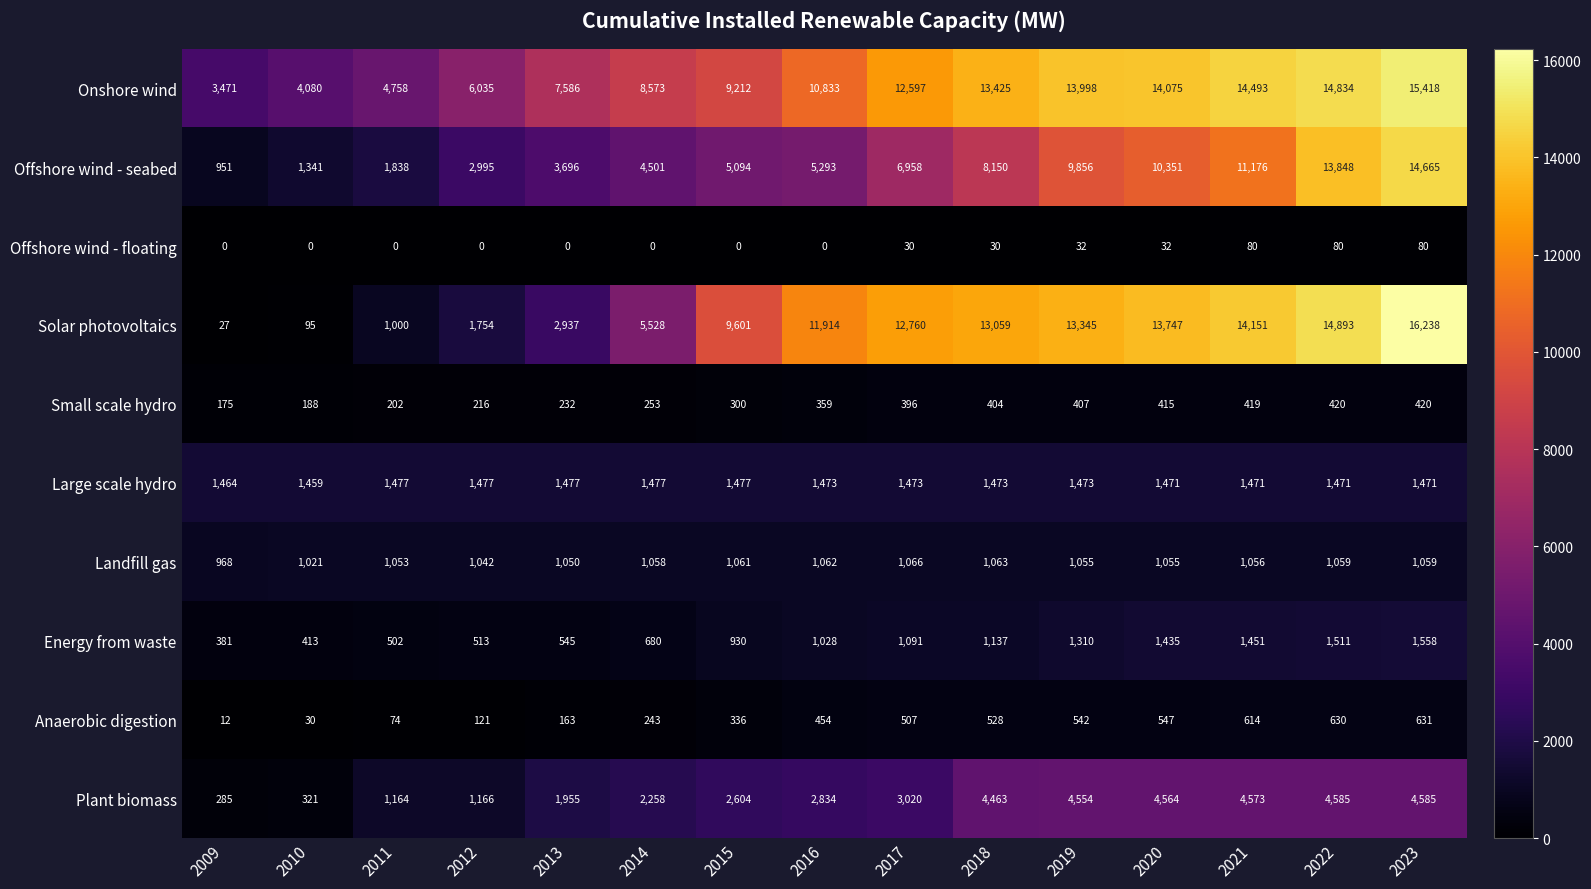

Between 2014 and 2016, which series saw the biggest shift?

Solar photovoltaics